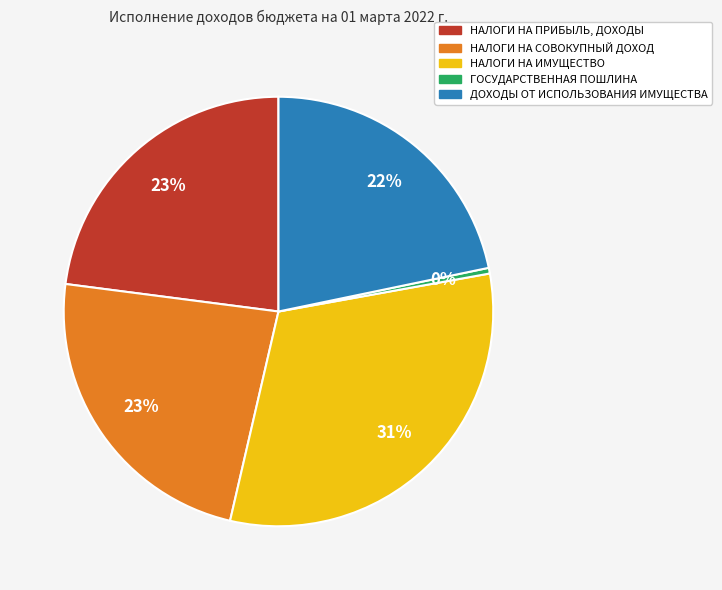

Which category has the biggest portion of the pie?

НАЛОГИ НА ИМУЩЕСТВО